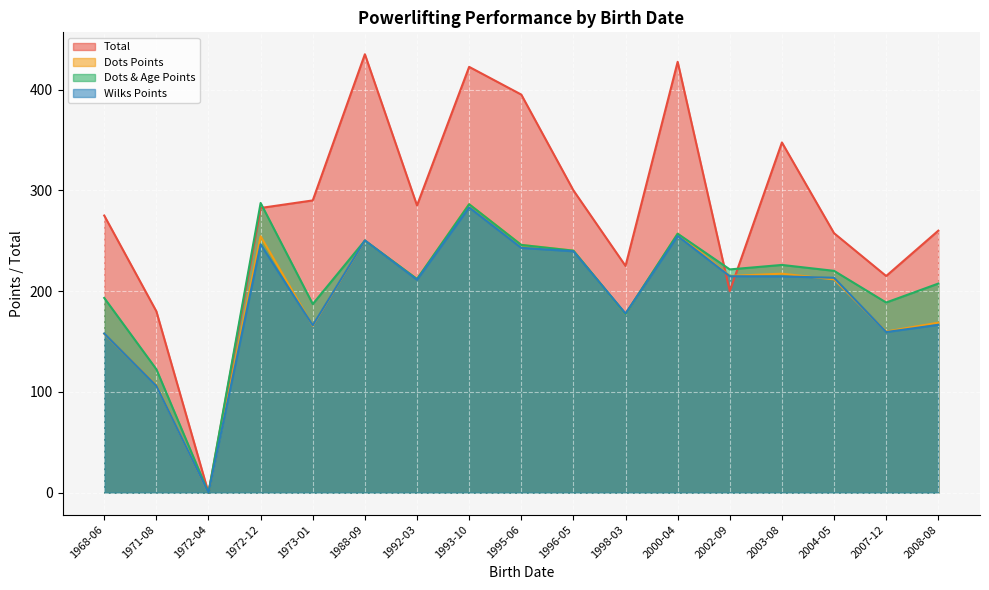

What is the difference between the highest and lowest values at 1972-12?

41.0